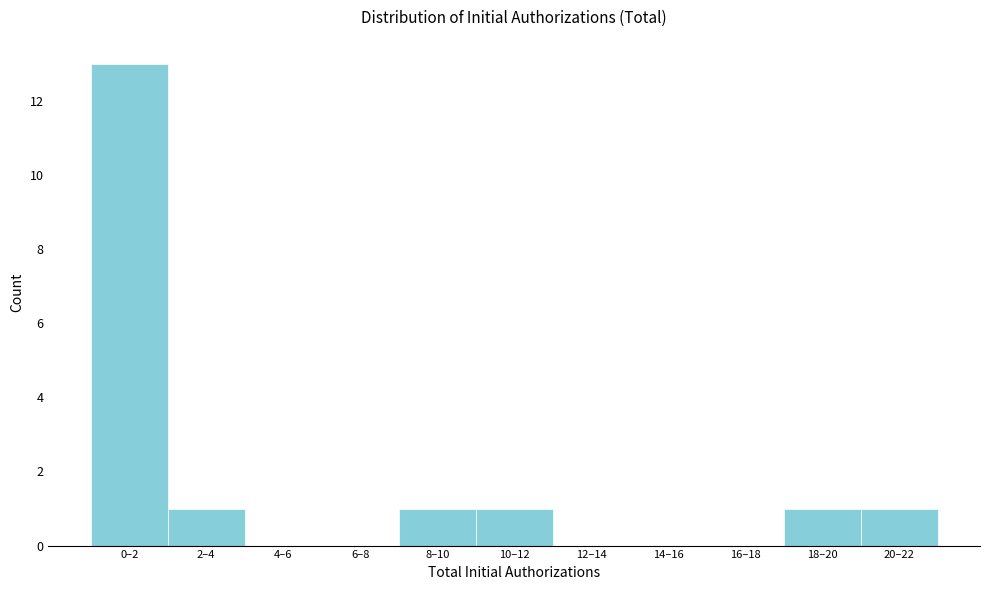

Reading right to left, list all the values displayed in this chart.

20–22=1	18–20=1	16–18=0	14–16=0	12–14=0	10–12=1	8–10=1	6–8=0	4–6=0	2–4=1	0–2=13